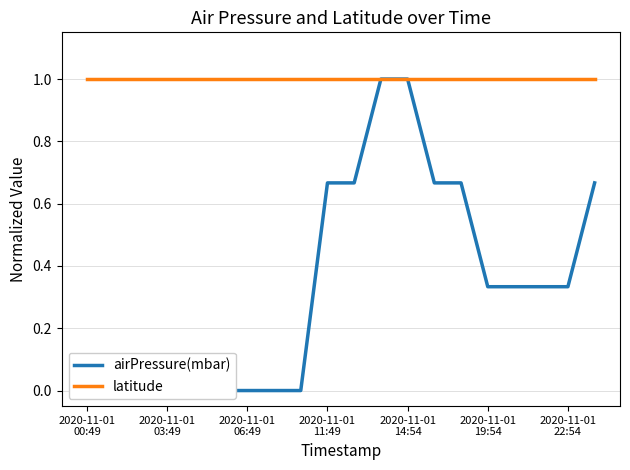

How many lines are shown in the chart?

2